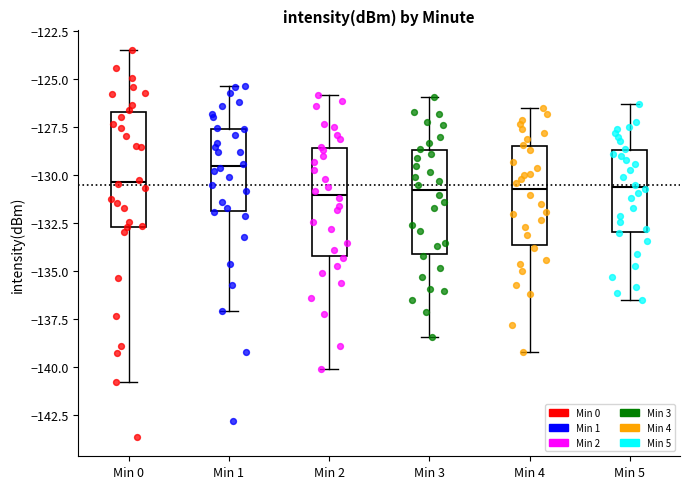

Reading left to right, read every box against the y-axis: the position of its median line, the range the box covers, and the ends of its whiskers. The values are not printed on the chart, so give them approximately, as read against the axis.

Min 0: median -130.5, box -132.5 to -126.5, whiskers -141.0 to -123.5
Min 1: median -129.5, box -132.0 to -127.5, whiskers -137.0 to -125.5
Min 2: median -131.0, box -134.0 to -128.5, whiskers -140.0 to -126.0
Min 3: median -130.5, box -134.0 to -128.5, whiskers -138.5 to -126.0
Min 4: median -130.5, box -133.5 to -128.5, whiskers -139.0 to -126.5
Min 5: median -130.5, box -133.0 to -128.5, whiskers -136.5 to -126.5